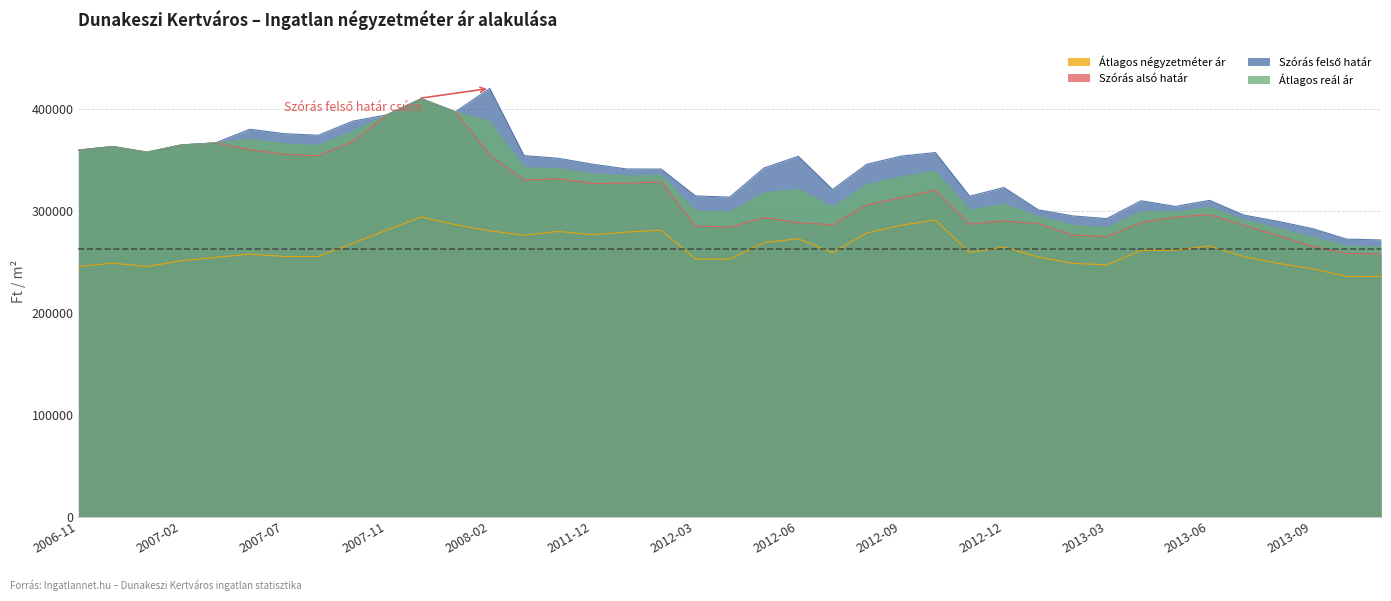

Where is Szórás felső határ nearest to the value 345462?

2011-12